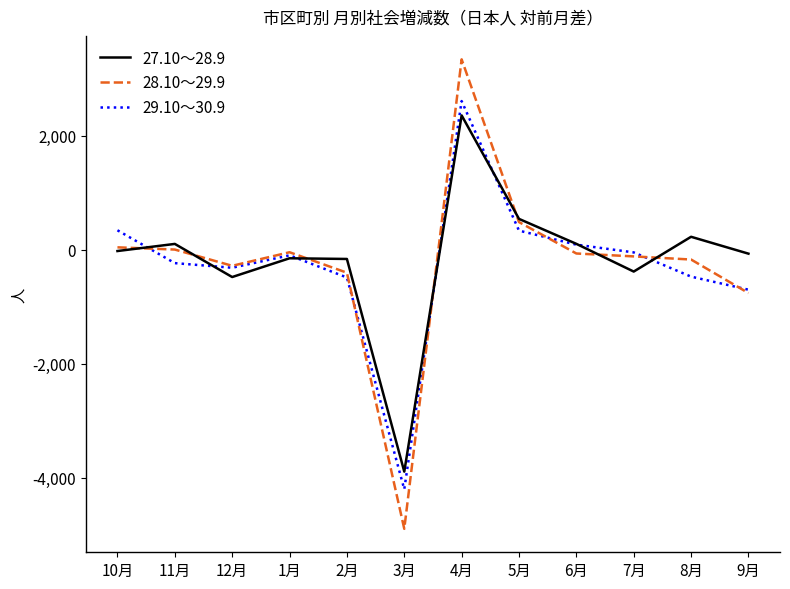

What is the sum of all 28.10～29.9 values?

-2906